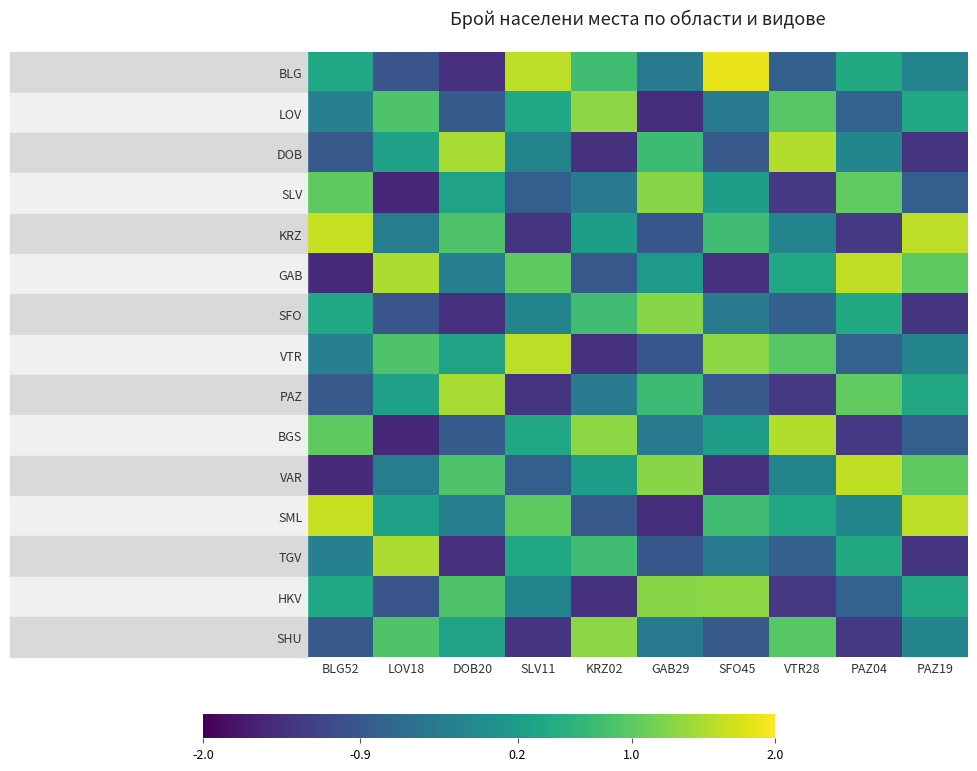

At PAZ19, list the series in order from smallest to largest.

DOB, SFO, TGV, SLV, BGS, BLG, VTR, SHU, LOV, PAZ, HKV, GAB, VAR, KRZ, SML